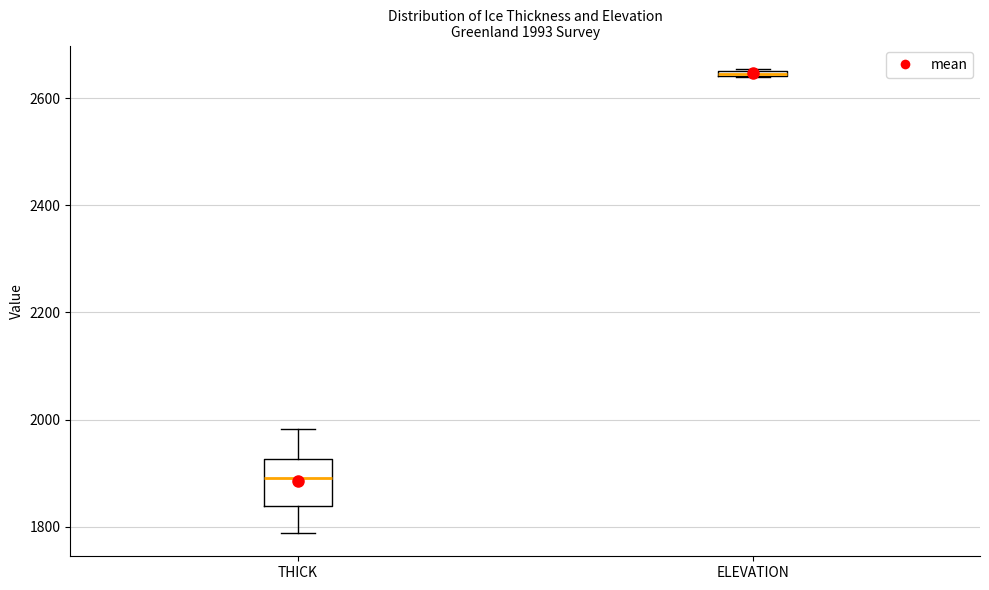

Which box is the tallest, from its lower edge to its upper edge?

THICK